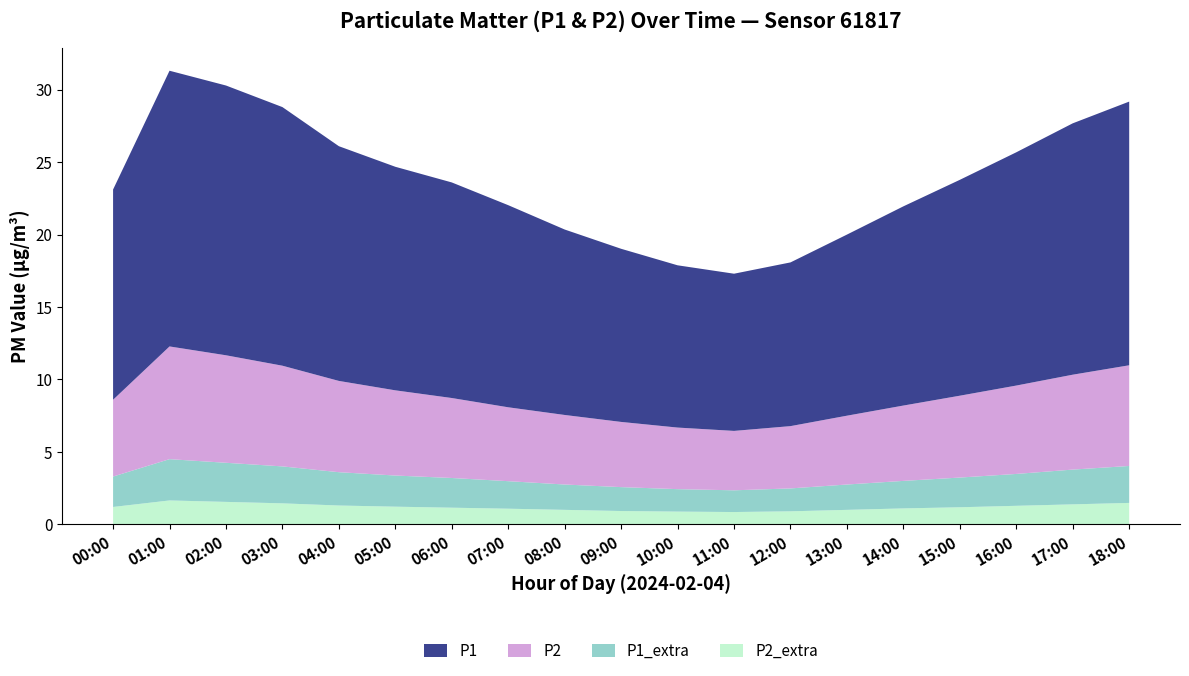

Reading right to left, list all the values displayed in this chart.

P1: 18.2	17.4	16.1	14.9	13.8	12.5	11.3	10.8	11.2	11.9	12.8	13.9	14.9	15.4	16.2	17.9	18.6	19.0	14.5
P2: 7.0	6.5	6.1	5.7	5.2	4.8	4.3	4.1	4.2	4.5	4.8	5.1	5.5	5.9	6.3	7.0	7.4	7.8	5.3
P1_extra: 2.5	2.4	2.2	2.0	1.9	1.8	1.6	1.5	1.6	1.6	1.8	1.9	2.0	2.1	2.3	2.5	2.7	2.9	2.1
P2_extra: 1.5	1.4	1.3	1.2	1.1	1.0	0.9	0.8	0.9	0.9	1.0	1.1	1.1	1.2	1.3	1.4	1.6	1.6	1.2